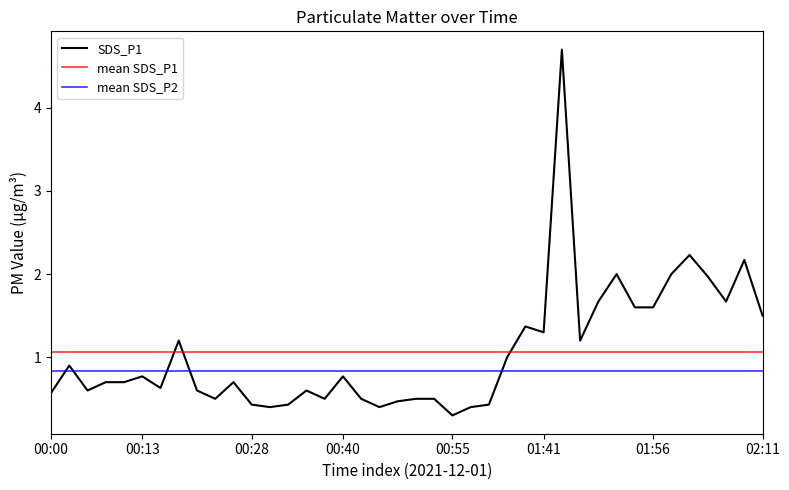

Reading left to right, what are all the values shown in this chart?

0.6	0.9	0.6	0.7	0.7	0.8	0.6	1.2	0.6	0.5	0.7	0.4	0.4	0.4	0.6	0.5	0.8	0.5	0.4	0.5	0.5	0.5	0.3	0.4	0.4	1.0	1.4	1.3	4.7	1.2	1.7	2.0	1.6	1.6	2.0	2.2	2.0	1.7	2.2	1.5